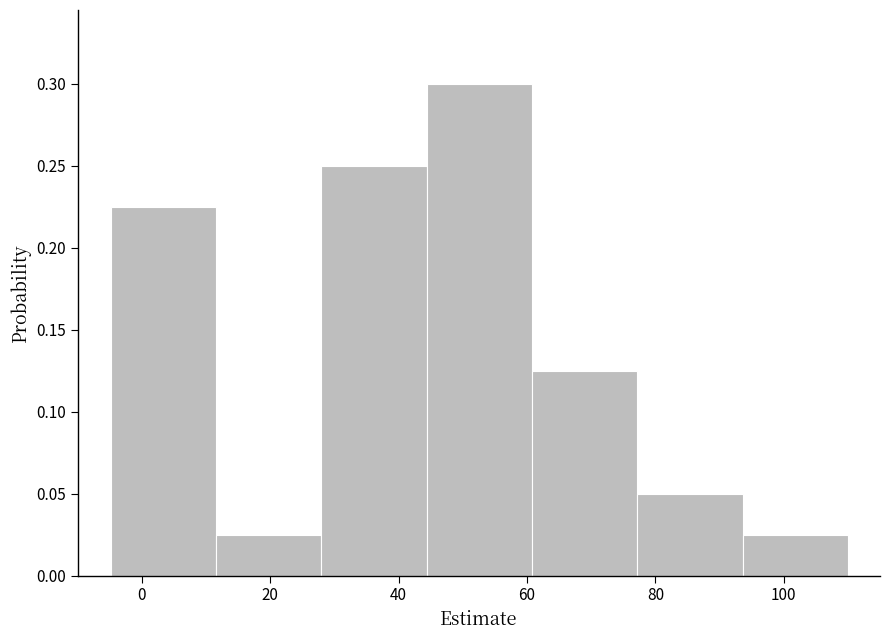

Over which range of the x-axis is the bar tallest?

44 to 60